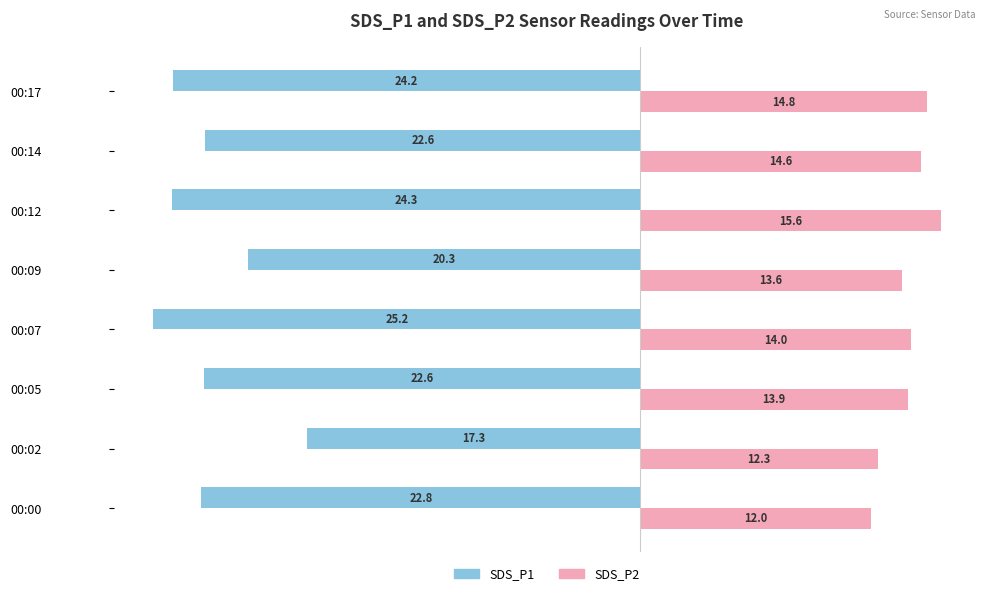

True or false: SDS_P2 has a value of 12.3 at 00:02.

True